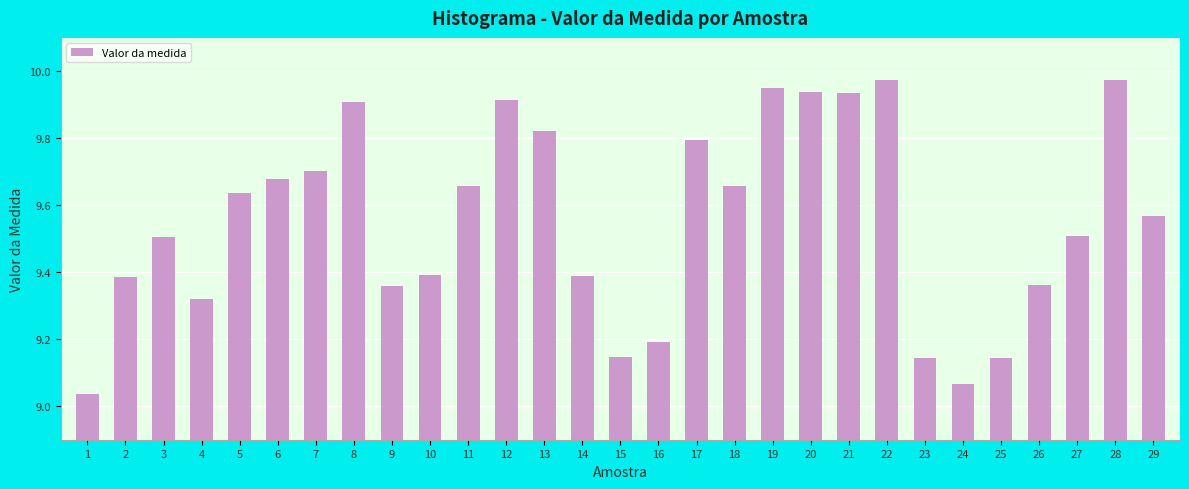

What is the sum of the values at 11 and 13?

19.5